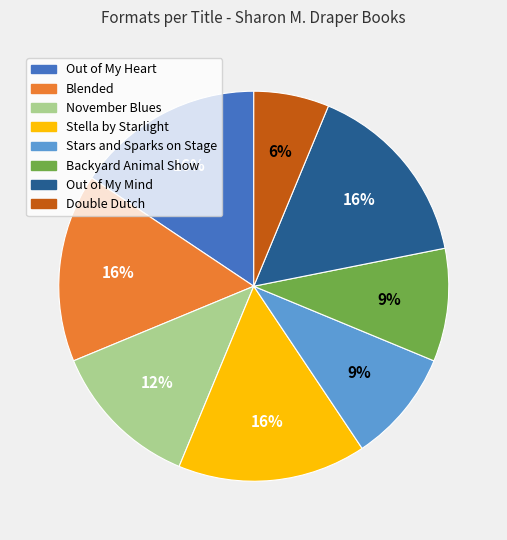

What is the smallest slice in the pie chart?

Double Dutch